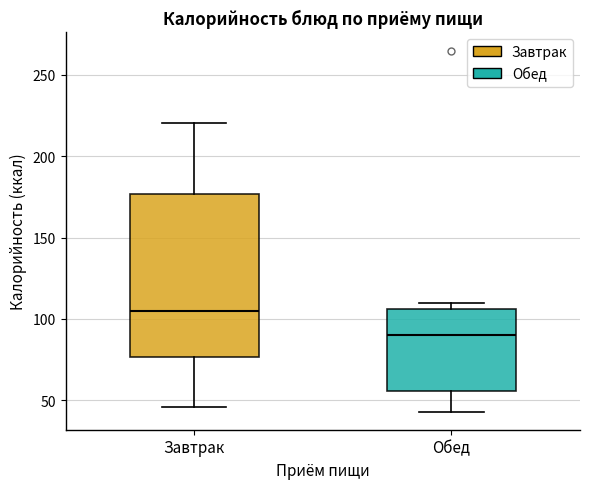

Which box's median line is the lowest?

Обед